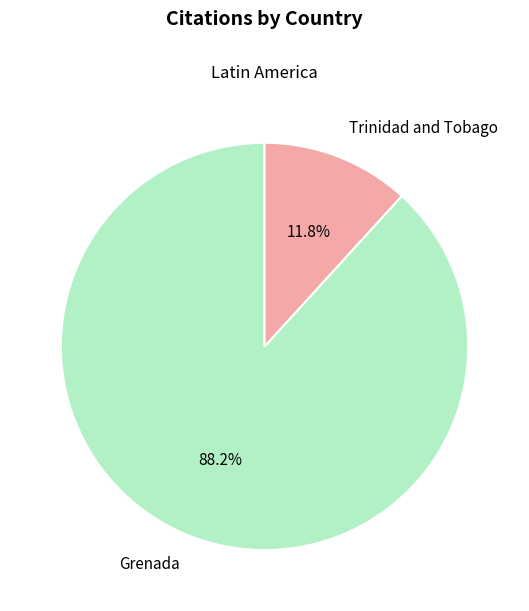

Do Grenada and Trinidad and Tobago together represent more than half of the pie?

Yes